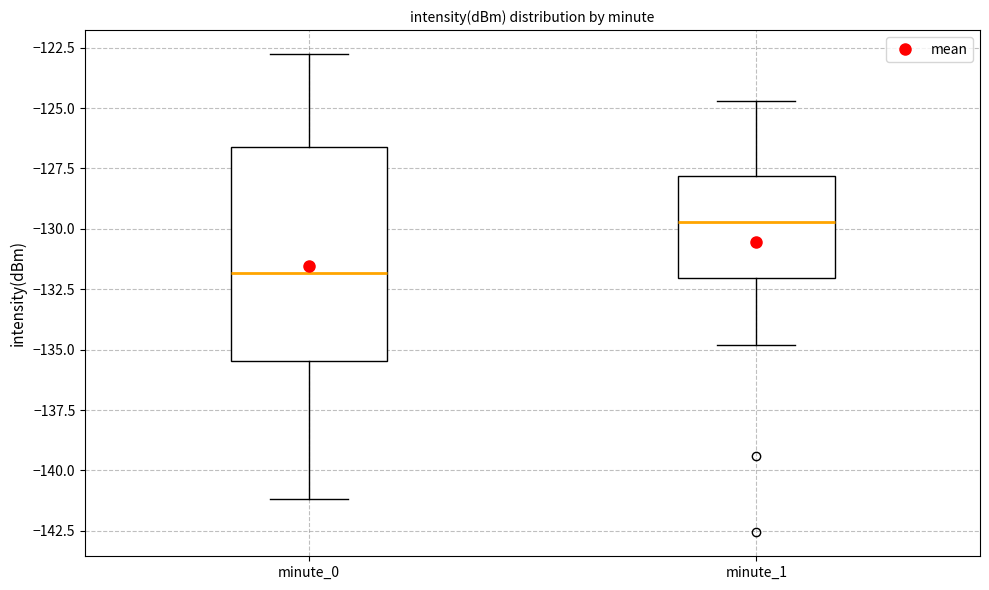

Reading left to right, transcribe this box plot: for each box, give where its median line is, the range the box spans, and where its two whiskers end, as read against the y-axis. The values are not printed on the chart, so give them approximately, as read against the axis.

minute_0: median -132.0, box -135.5 to -126.5, whiskers -141.0 to -123.0
minute_1: median -129.5, box -132.0 to -128.0, whiskers -135.0 to -124.5